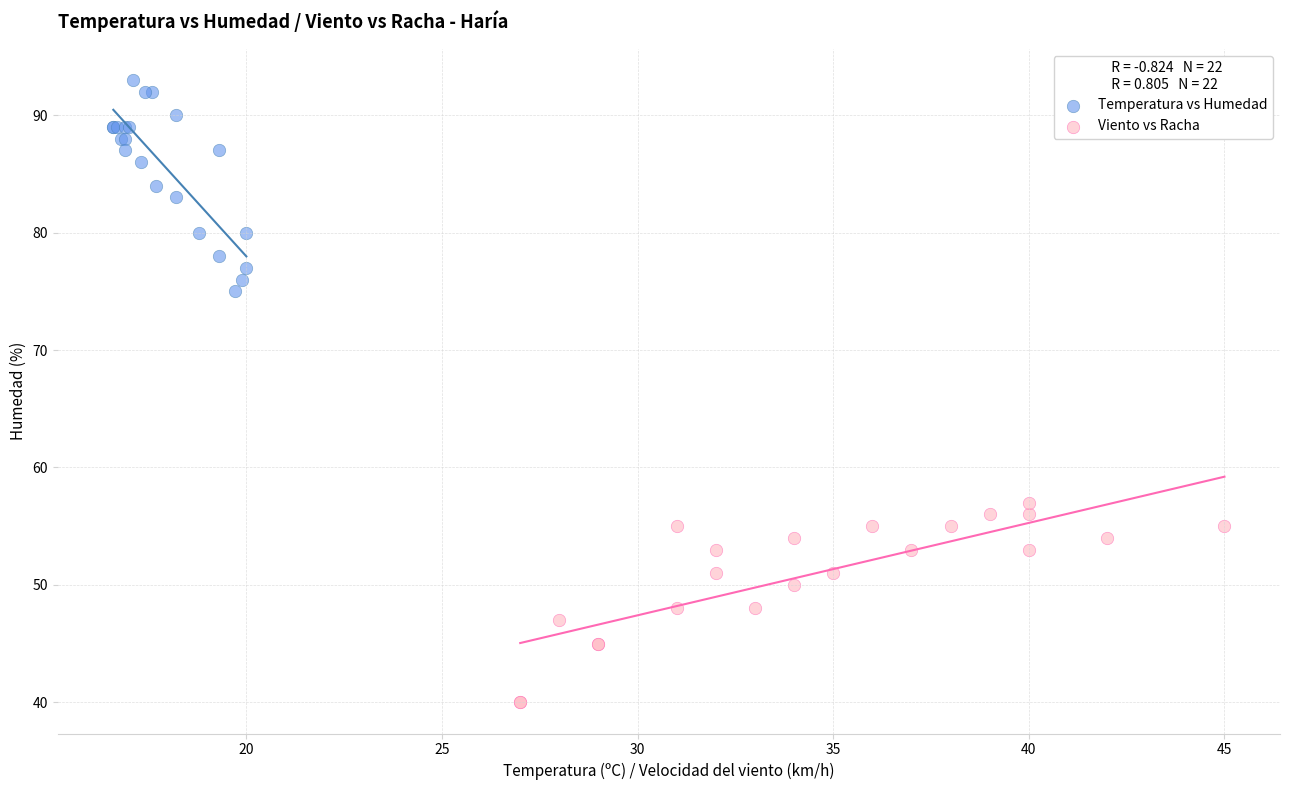

Which series contains the highest Y value?

Temperatura vs Humedad